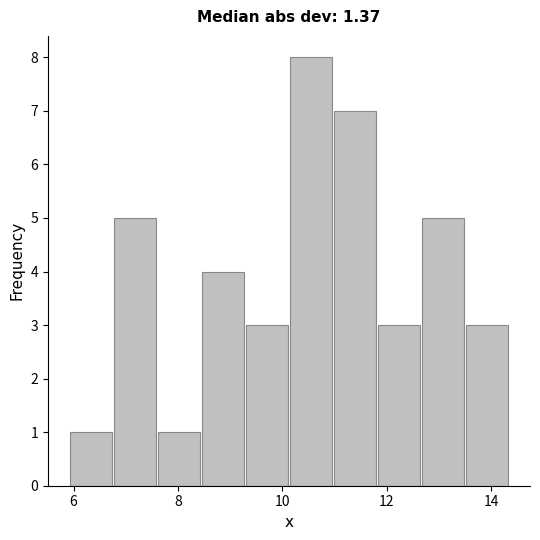

Reading left to right, transcribe this chart: for each bar, give the range it covers on the x-axis and its height. Neither the bar edges nor the heights are printed on the chart, so give them approximately, as read against the axes.

6.0 to 6.8: 1
6.8 to 7.6: 5
7.6 to 8.4: 1
8.4 to 9.4: 4
9.4 to 10.2: 3
10.2 to 11.0: 8
11.0 to 11.8: 7
11.8 to 12.6: 3
12.6 to 13.6: 5
13.6 to 14.4: 3